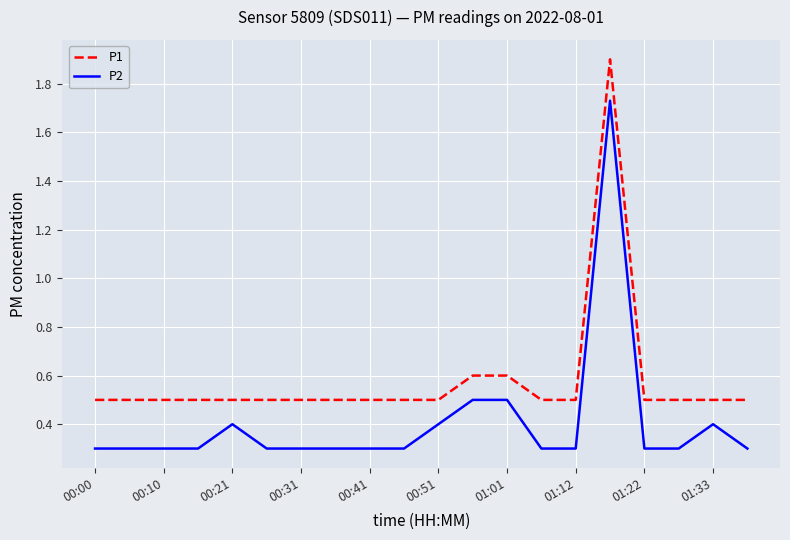

Rank the series by their average value, from highest to lowest.

P1, P2